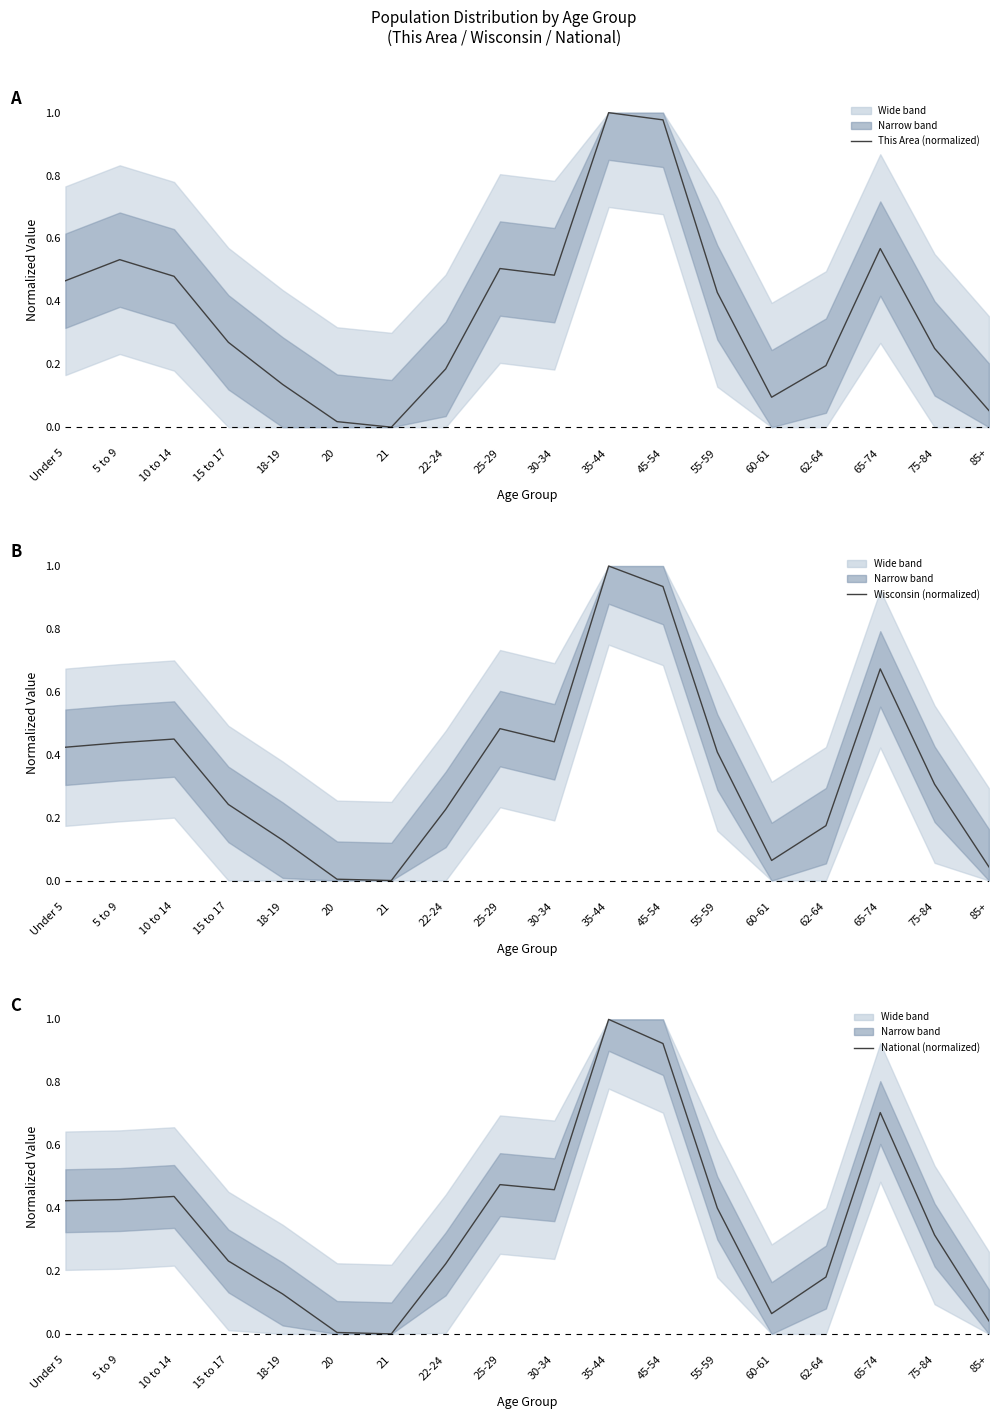

Reading left to right, list all the values displayed in this chart.

This Area (normalized): Under 5=0.5	5 to 9=0.5	10 to 14=0.5	15 to 17=0.3	18-19=0.1	20=0.0	21=0.0	22-24=0.2	25-29=0.5	30-34=0.5	35-44=1.0	45-54=1.0	55-59=0.4	60-61=0.1	62-64=0.2	65-74=0.6	75-84=0.3	85+=0.1
Wisconsin (normalized): Under 5=0.4	5 to 9=0.4	10 to 14=0.4	15 to 17=0.2	18-19=0.1	20=0.0	21=0.0	22-24=0.2	25-29=0.5	30-34=0.4	35-44=1.0	45-54=0.9	55-59=0.4	60-61=0.1	62-64=0.2	65-74=0.7	75-84=0.3	85+=0.0
National (normalized): Under 5=0.4	5 to 9=0.4	10 to 14=0.4	15 to 17=0.2	18-19=0.1	20=0.0	21=0.0	22-24=0.2	25-29=0.5	30-34=0.5	35-44=1.0	45-54=0.9	55-59=0.4	60-61=0.1	62-64=0.2	65-74=0.7	75-84=0.3	85+=0.0